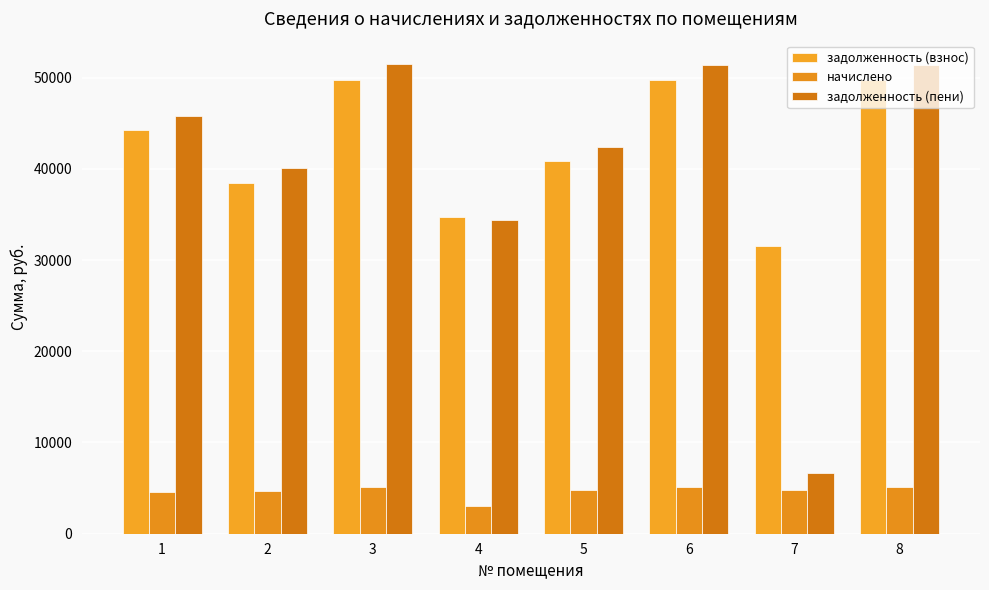

At which label is задолженность (взнос) closest to 40644?

5